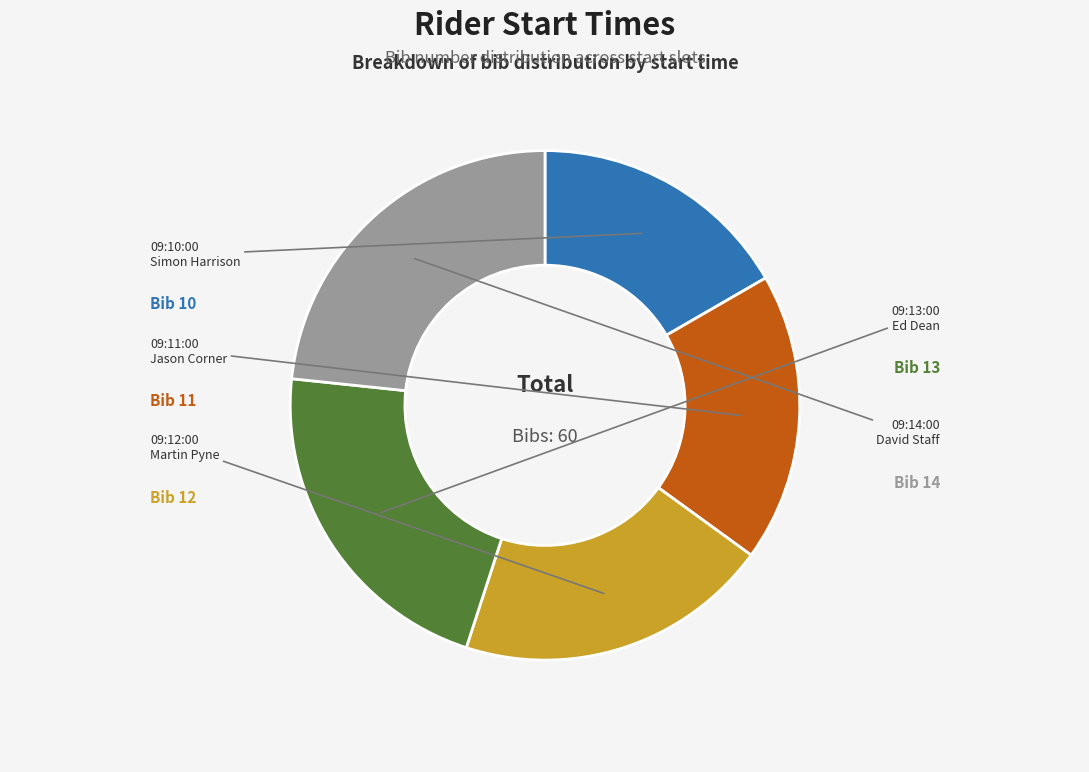

Combined, do 09:14:00 and 09:10:00 account for over 50%?

No